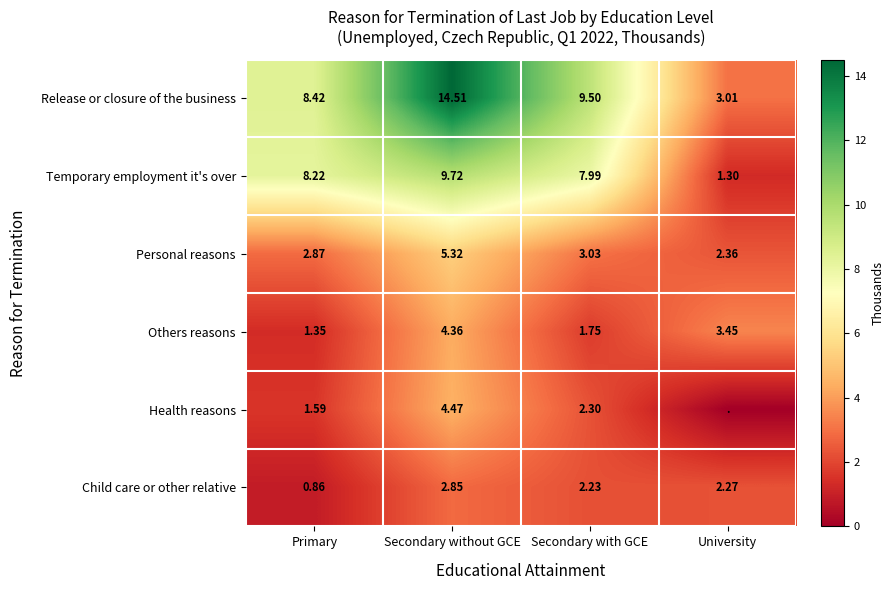

At which label does Personal reasons reach its peak?

Secondary without GCE